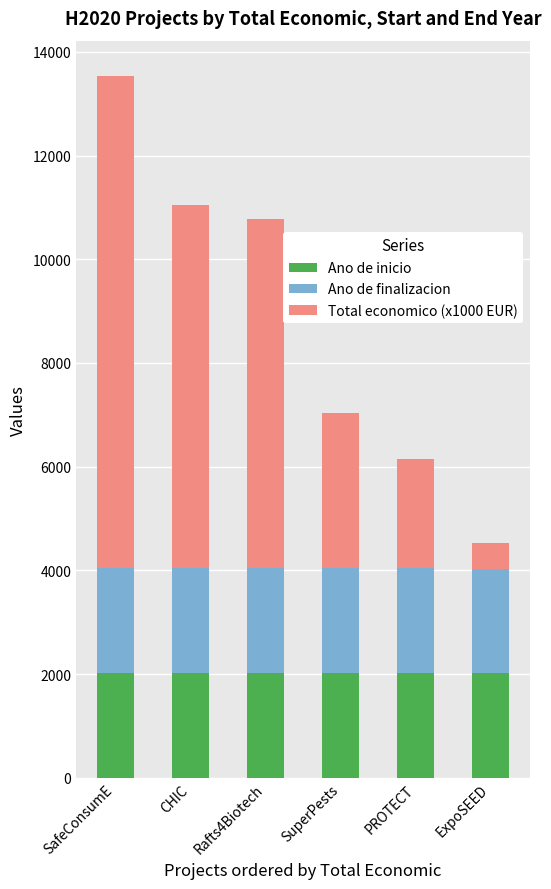

At which category is the sum across all series the highest?

SafeConsumE